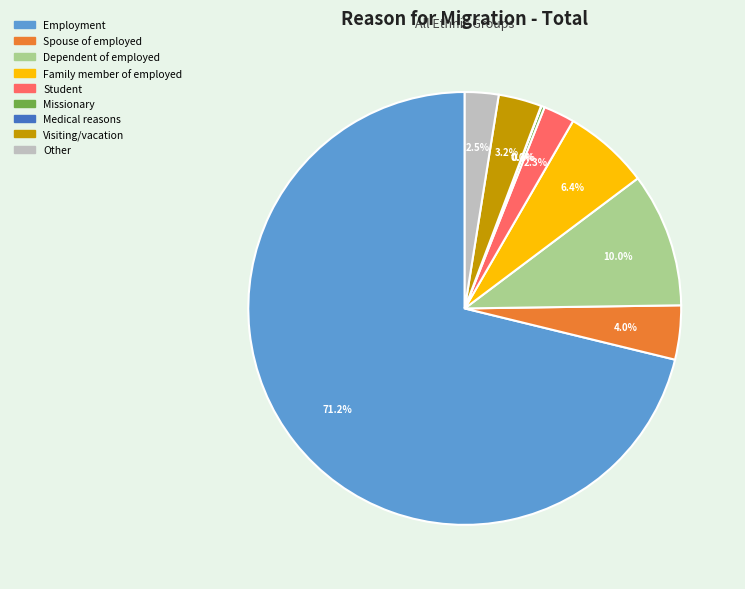

Approximately how many times larger is the value at Dependent of employed compared to Visiting/vacation?

3.1